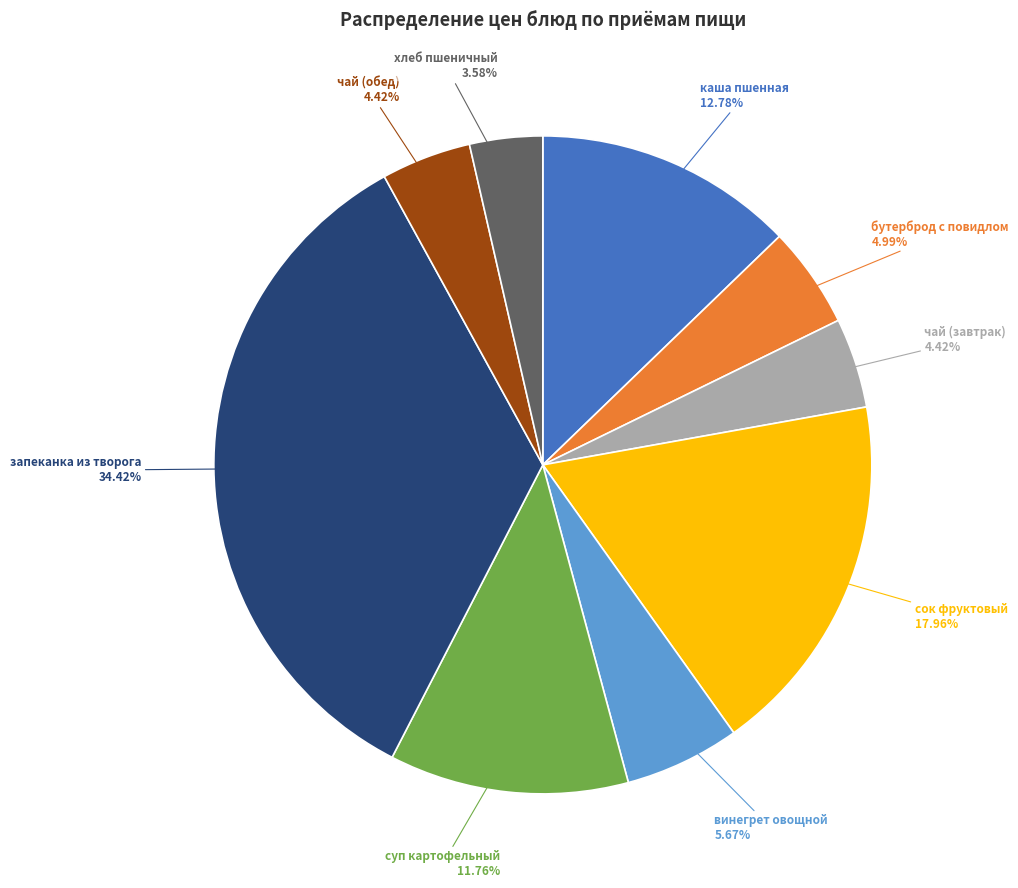

The хлеб пшеничный slice represents 4% of the pie. True or false?

True